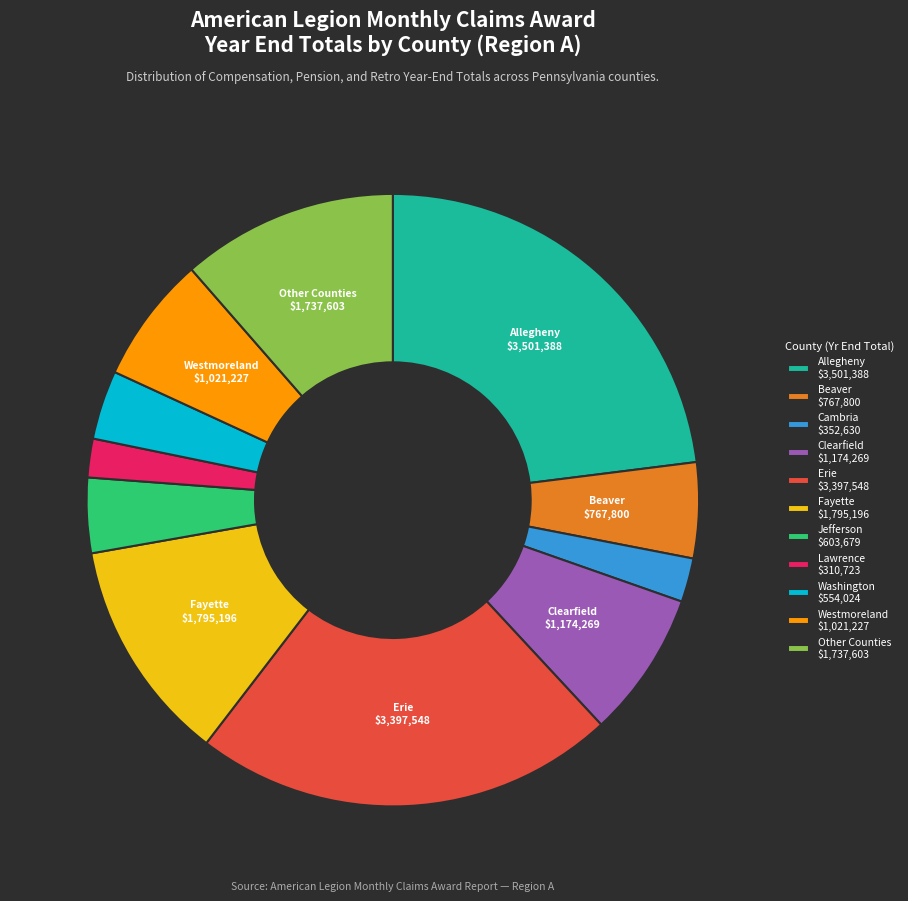

Which category has the biggest portion of the pie?

Allegheny $3,501,388